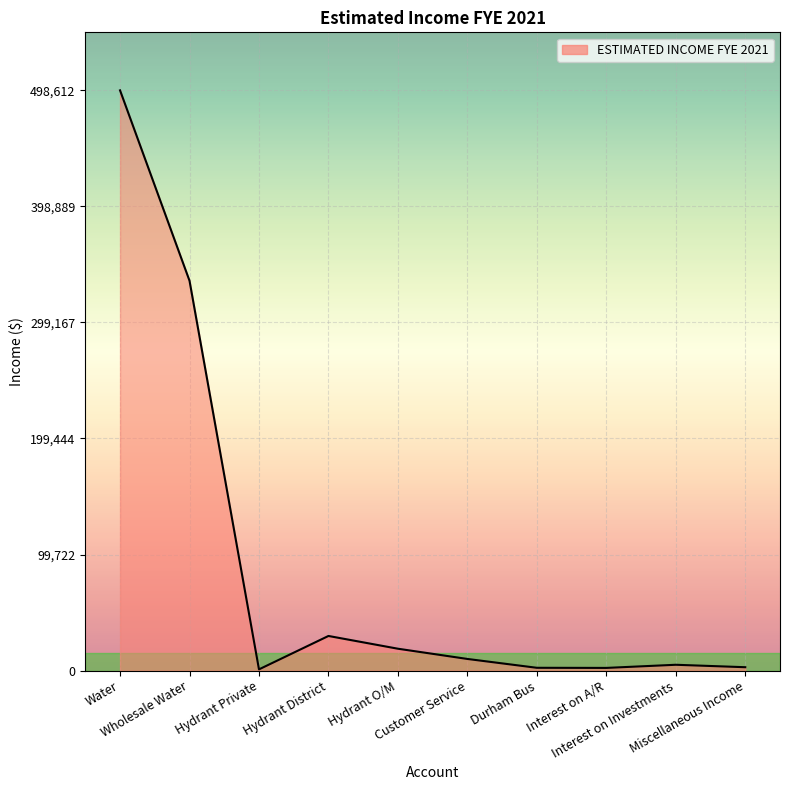

Where does the data first go above 10000?

Water